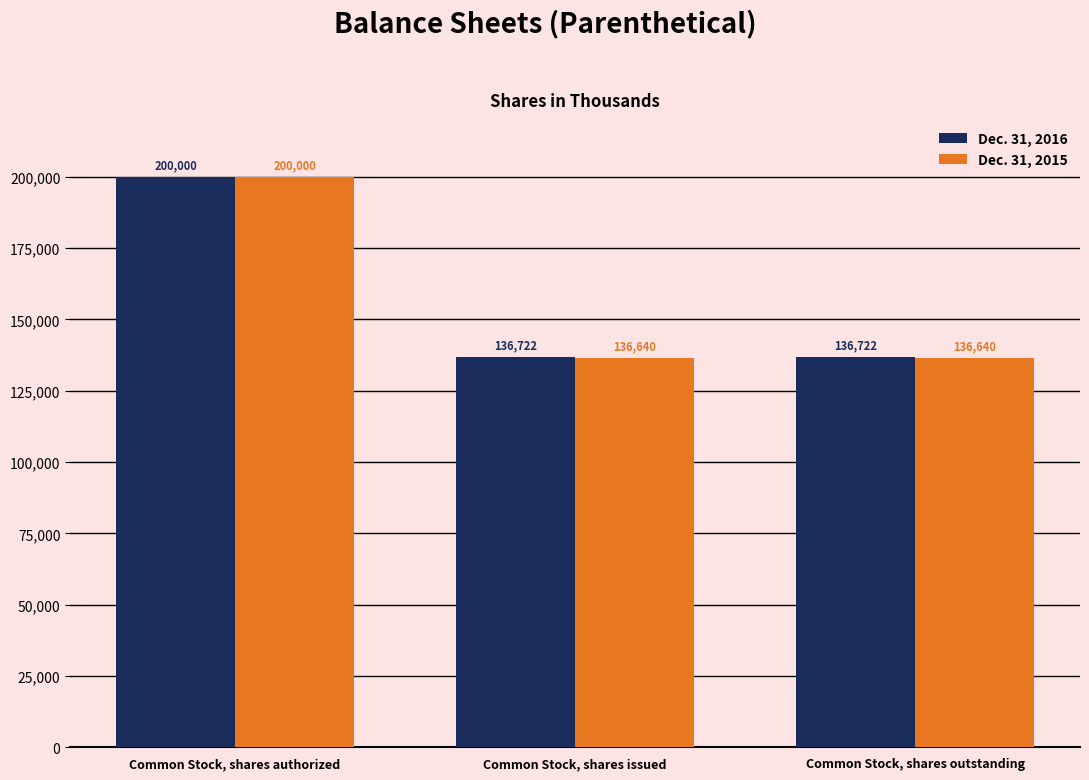

What is the sum of all Dec. 31, 2016 values?

473444